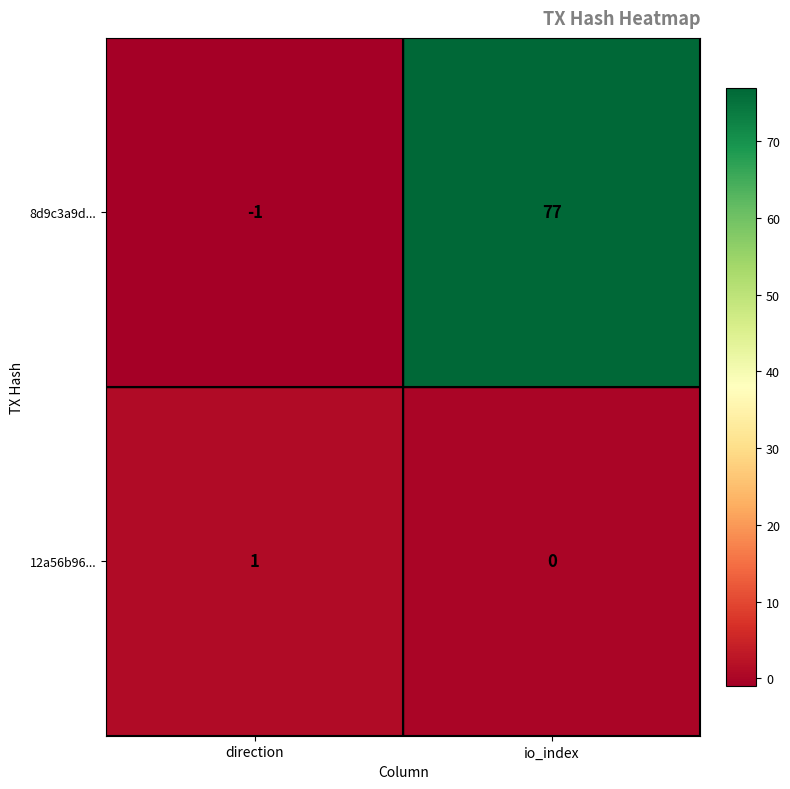

Is it true that 12a56b96... equals 1 at io_index?

False